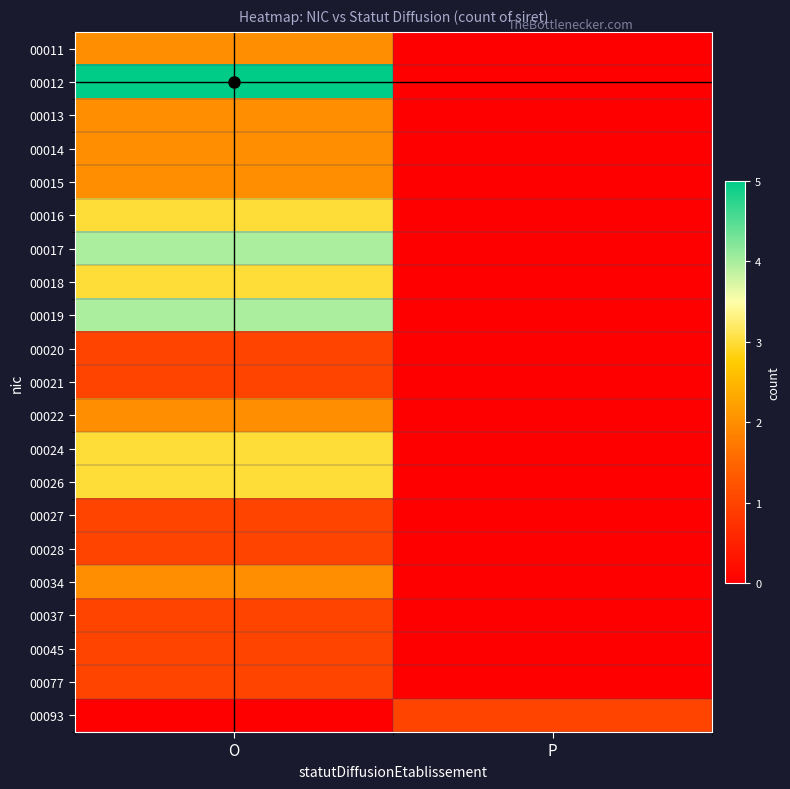

Rank the series by their maximum value, from highest to lowest.

00012, 00017, 00019, 00016, 00018, 00024, 00026, 00011, 00013, 00014, 00015, 00022, 00034, 00020, 00021, 00027, 00028, 00037, 00045, 00077, 00093